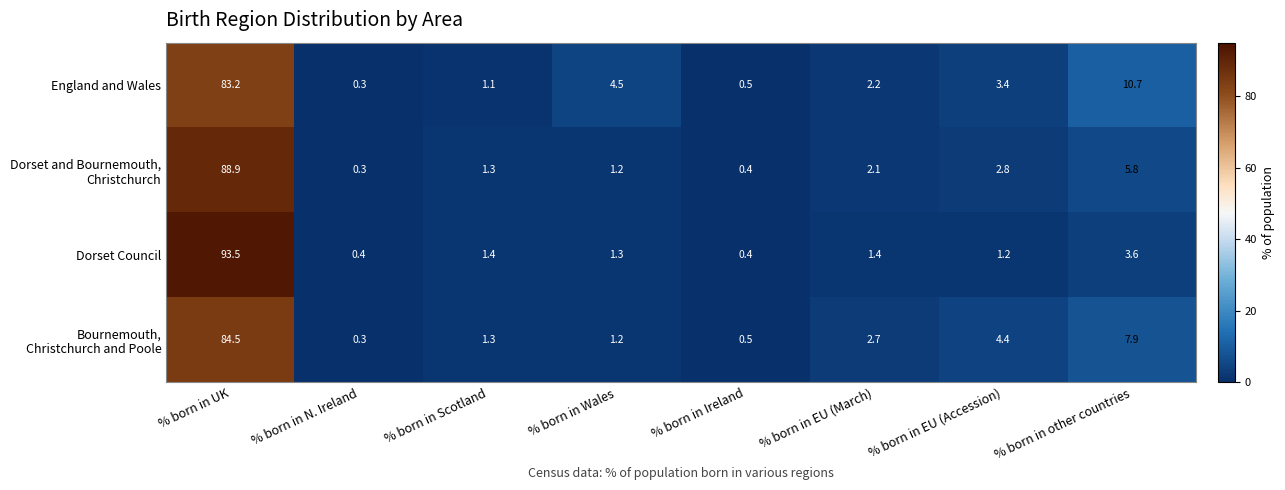

What is the spread (max minus min) of values at % born in EU (Accession)?

3.2